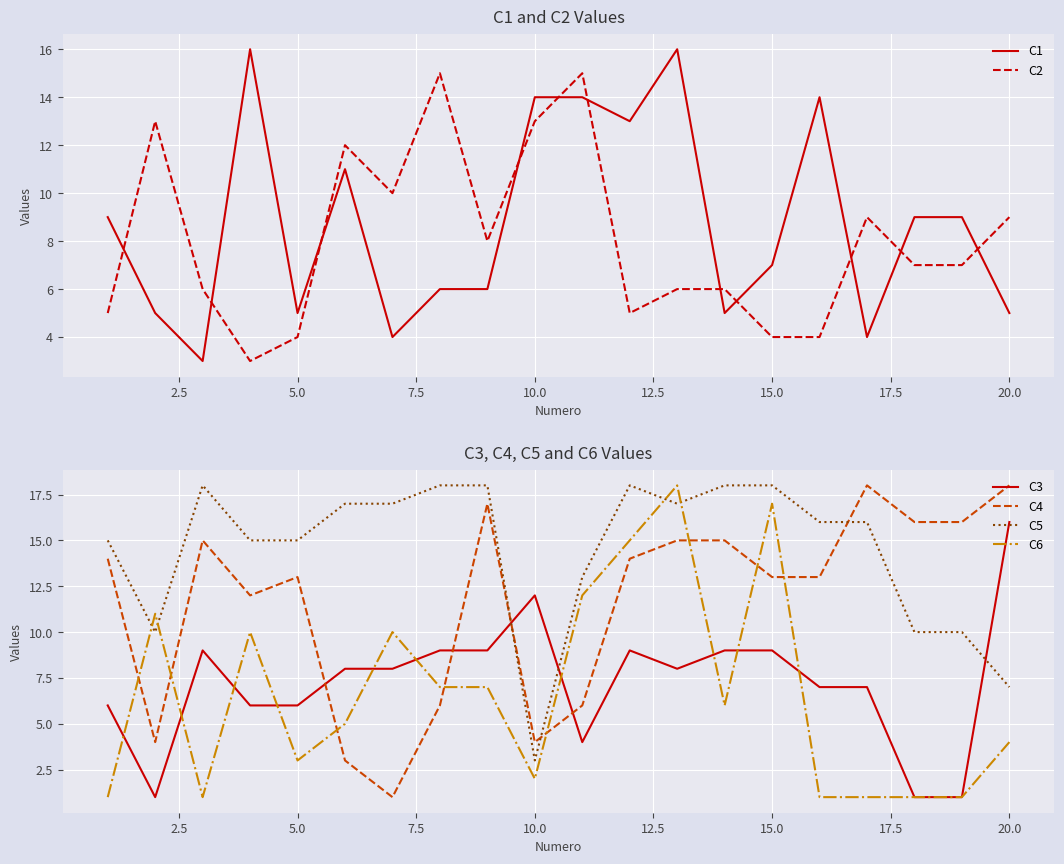

True or false: C6 has a value of 2 at 20.0.

False